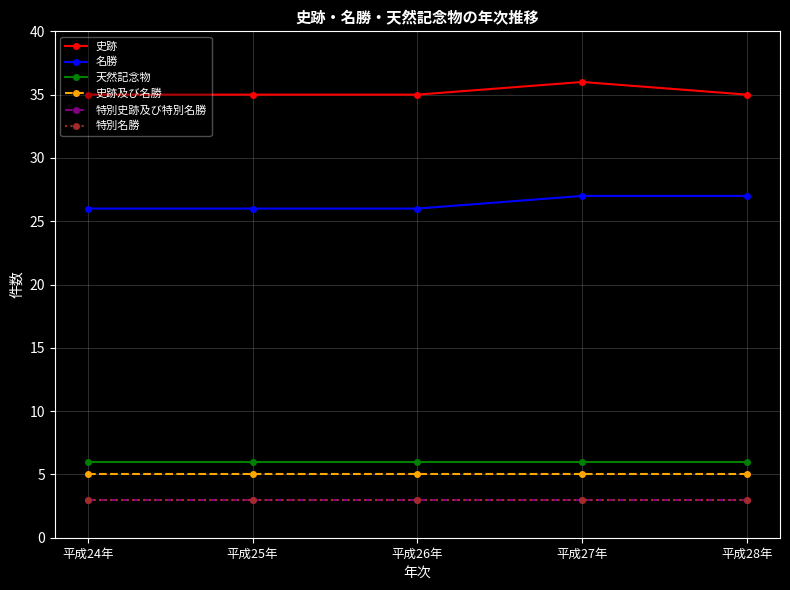

The value of 史跡及び名勝 at 平成24年 is 5. True or false?

True